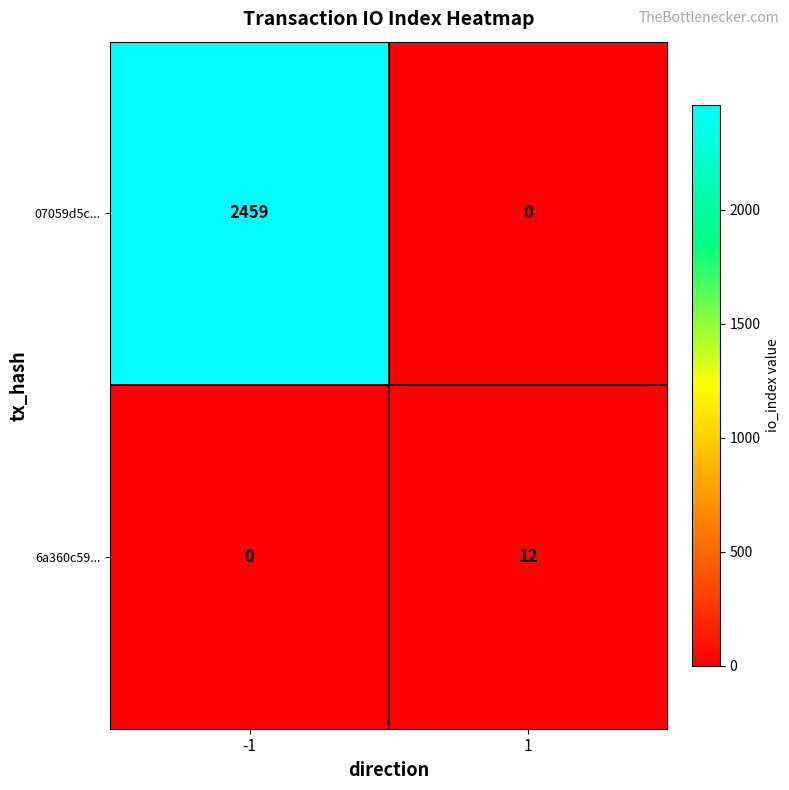

Rank the series at 1 from highest to lowest value.

6a360c59..., 07059d5c...